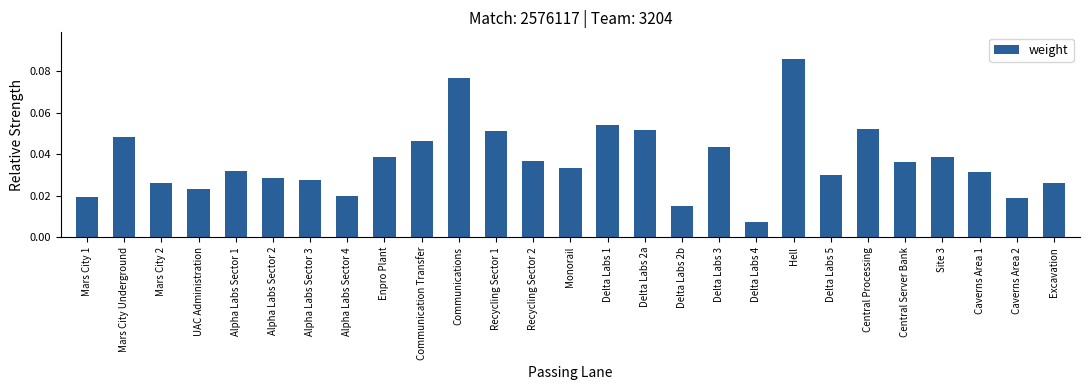

True or false: the data shows 0.1 at Alpha Labs Sector 1.

False